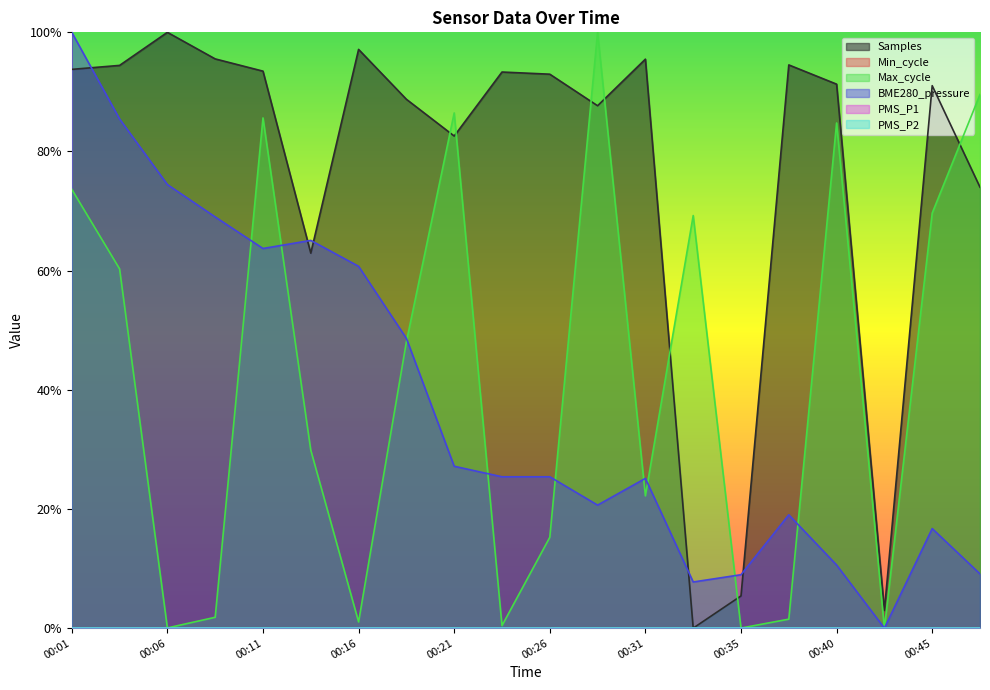

Where is Max_cycle nearest to the value 0?

00:43